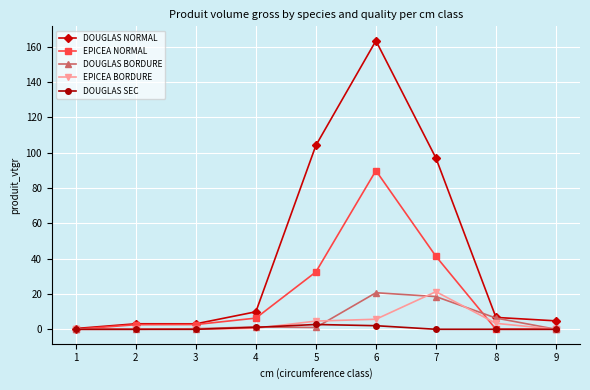

Is it true that DOUGLAS BORDURE equals 11.6 at 7?

False